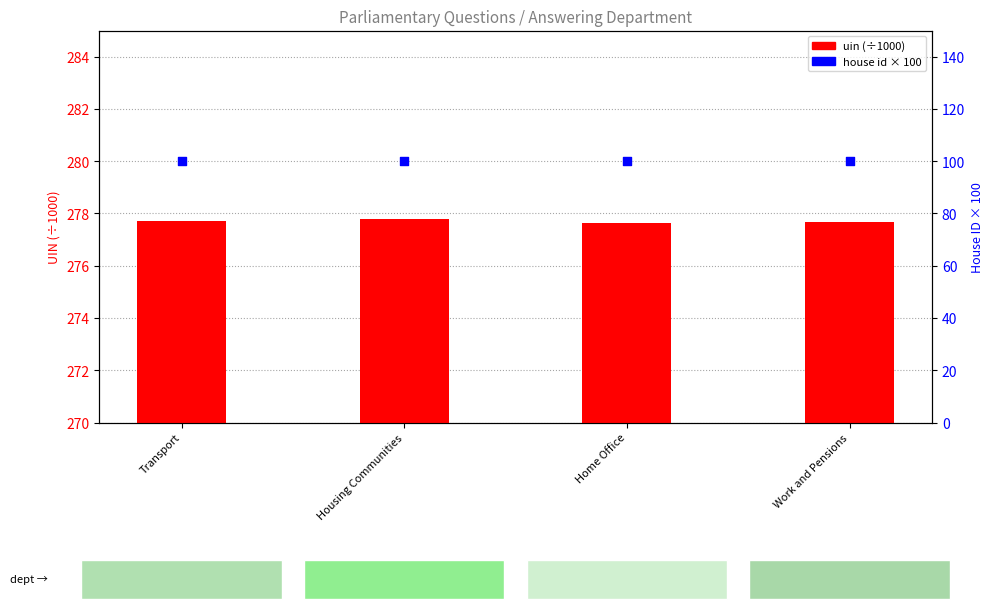

What are all the series names shown in the legend?

uin (÷1000), house id × 100